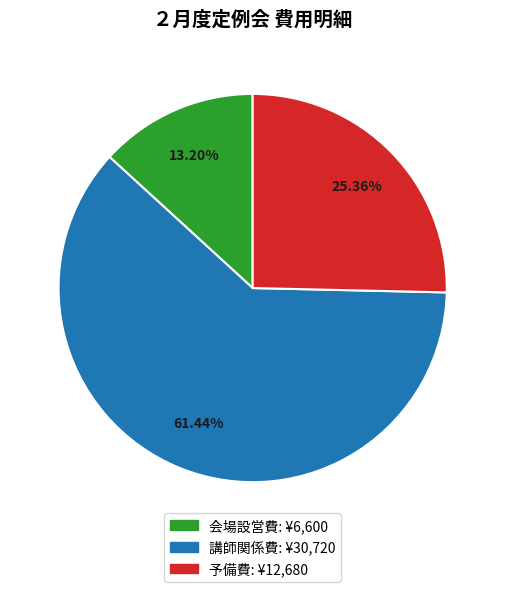

Which slice is the largest?

講師関係費